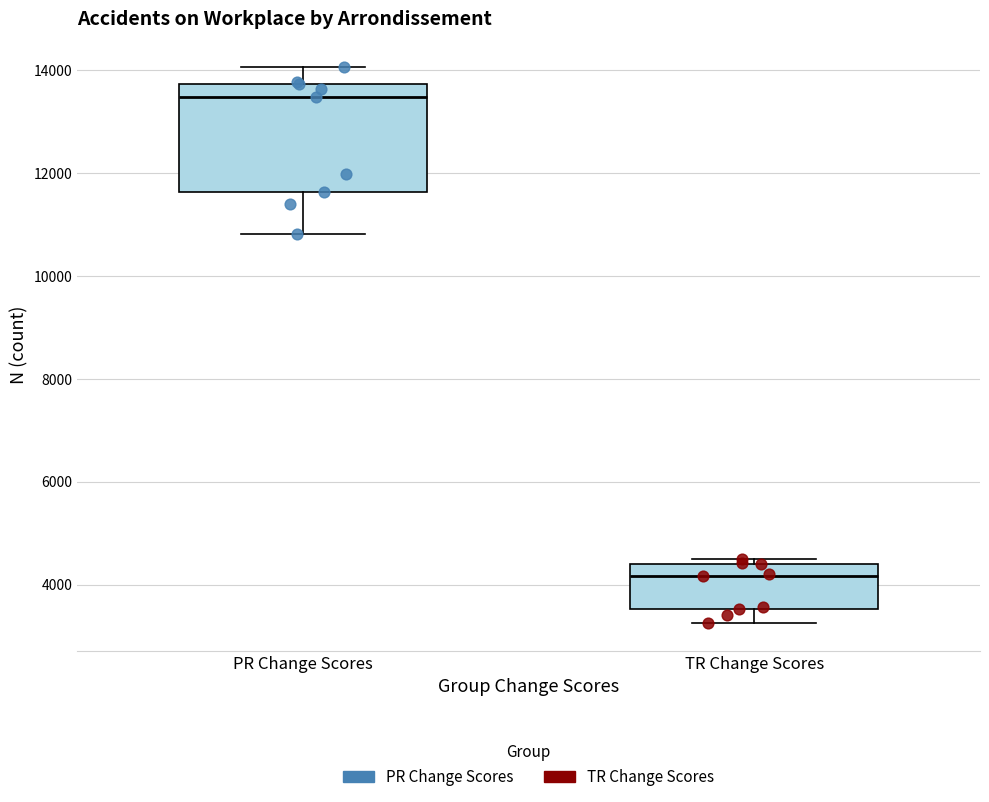

Where is the upper edge of the box for TR Change Scores on the y-axis? The values are not printed on the chart, so give them approximately, as read against the axis.

4400